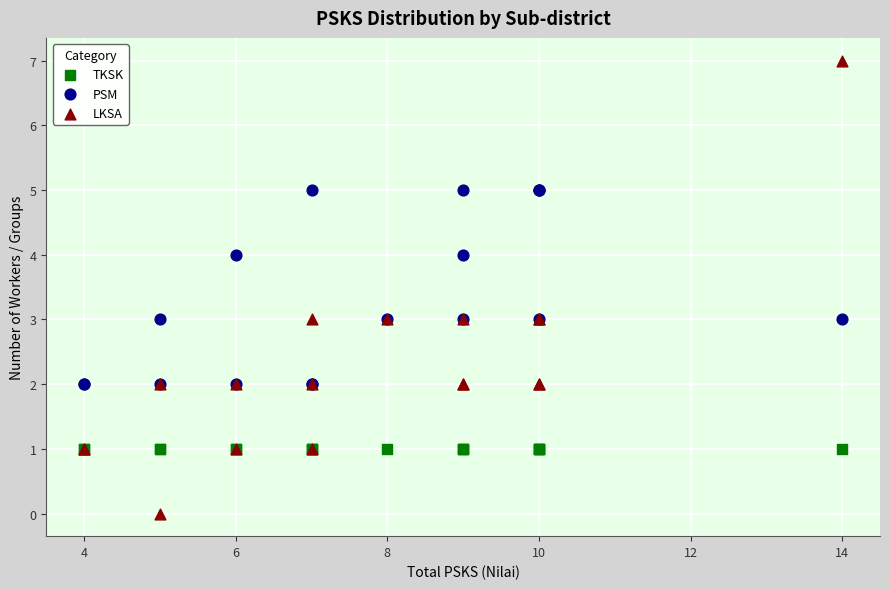

Which series reaches the minimum Y coordinate?

LKSA